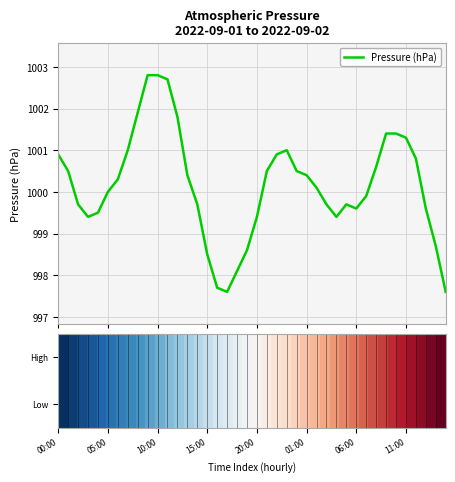

What is the maximum value shown in the chart?

1002.8